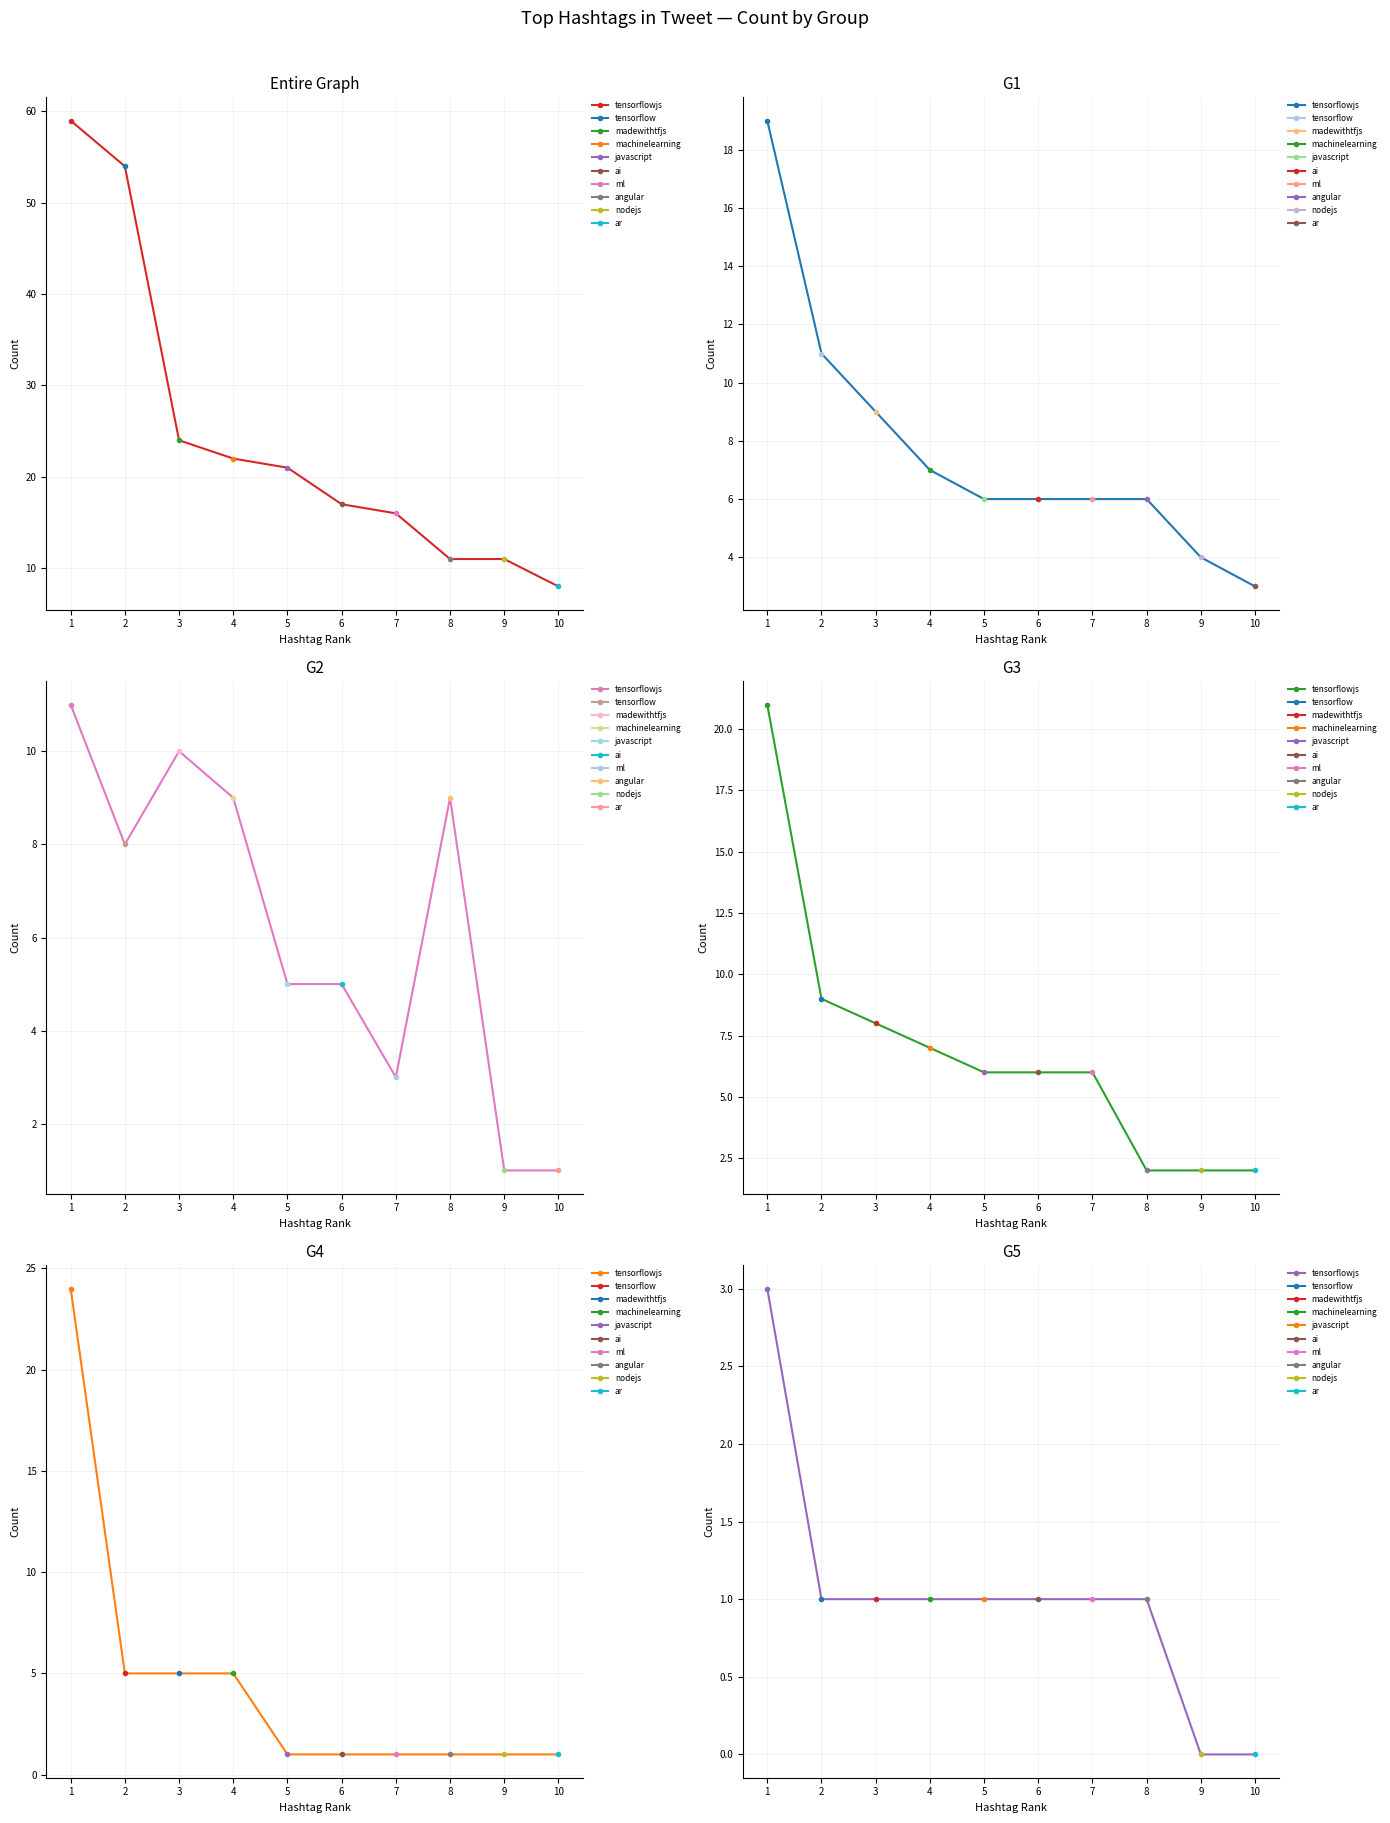

What is the difference between the maximum and second lowest values in the G3 series?

19